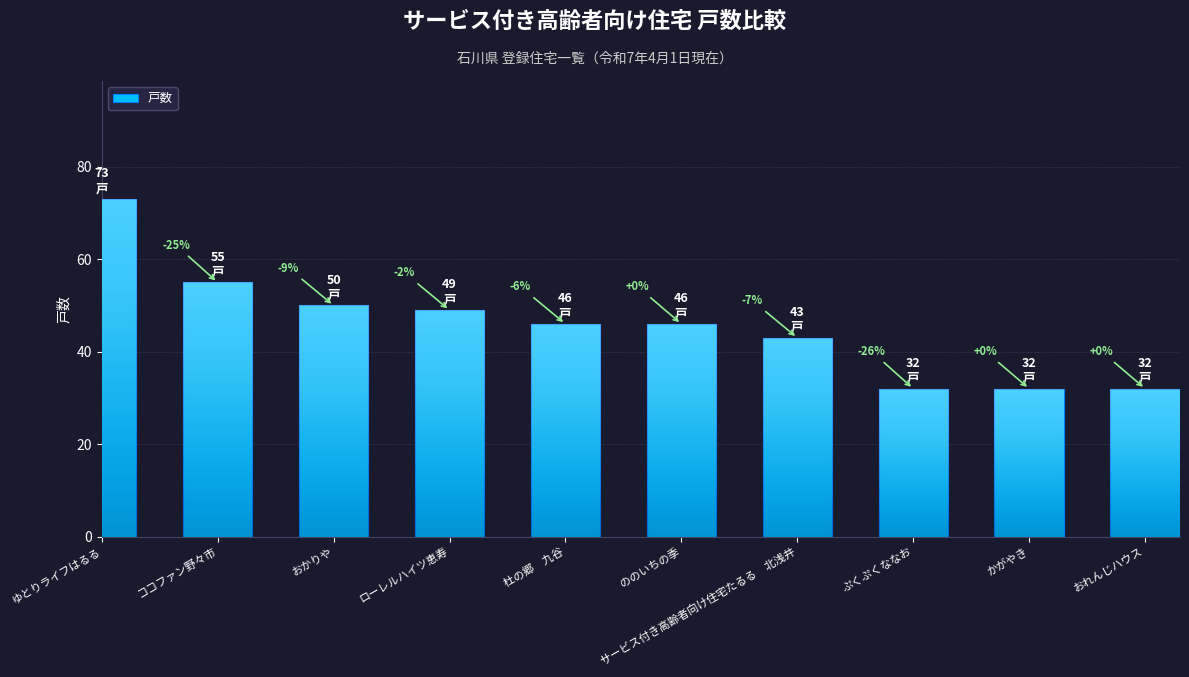

At which category does the chart reach its minimum across all series?

ぷくぷくななお